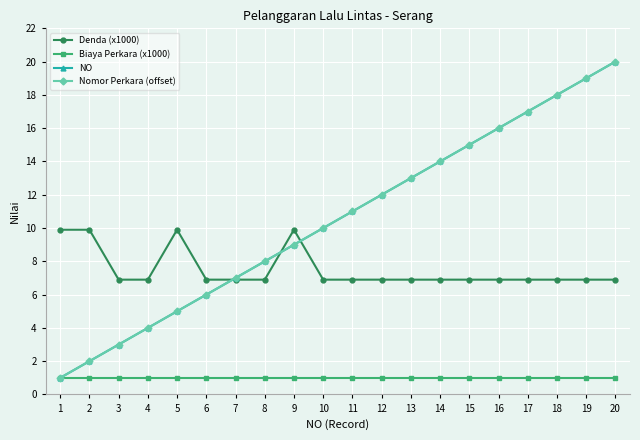

Rank the series at 5 from highest to lowest value.

Denda (x1000), NO, Nomor Perkara (offset), Biaya Perkara (x1000)